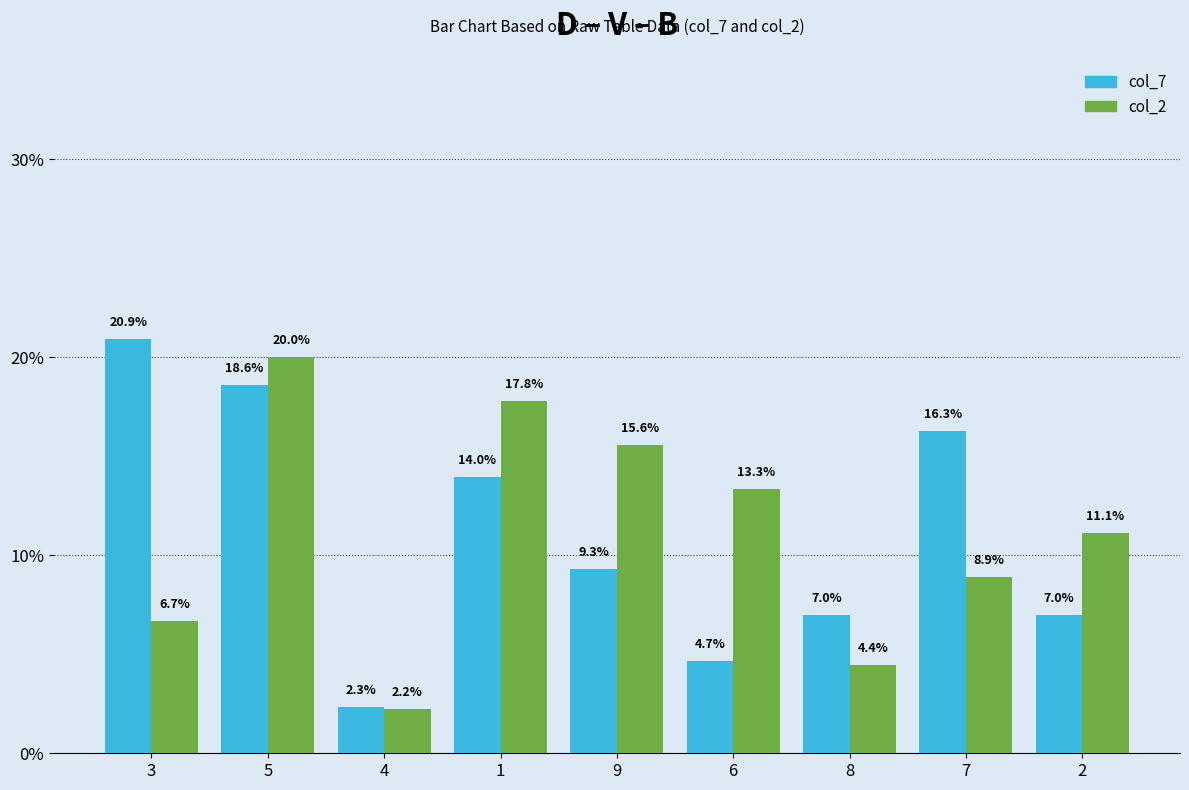

The value of col_2 at 5 is 20.0. True or false?

True